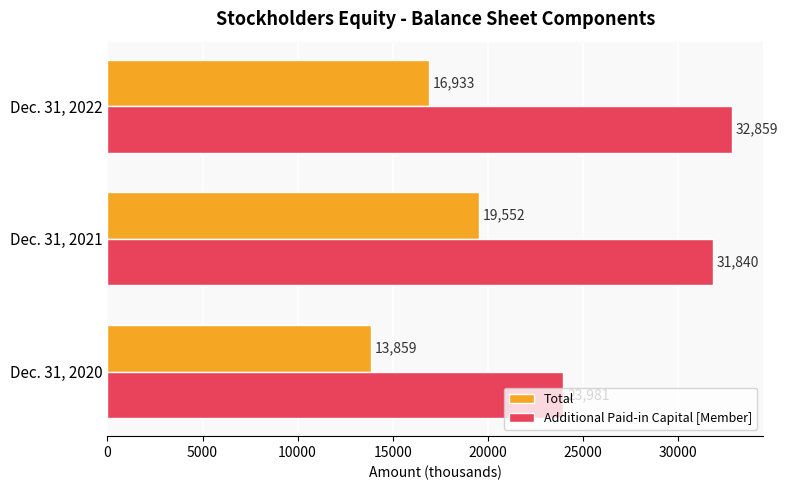

How many data points does each series have?

3